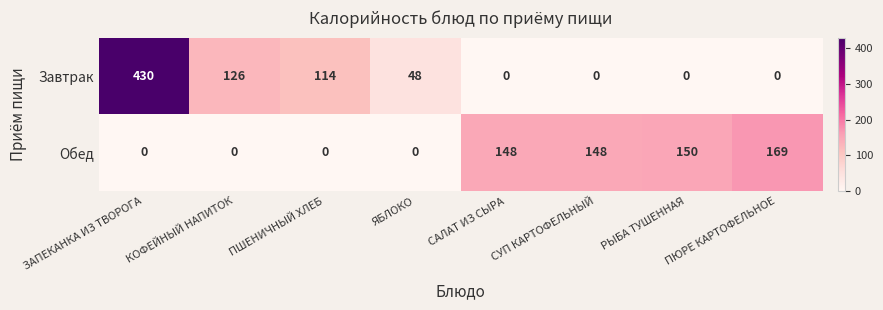

True or false: Завтрак has a value of 0 at ПЮРЕ КАРТОФЕЛЬНОЕ.

True